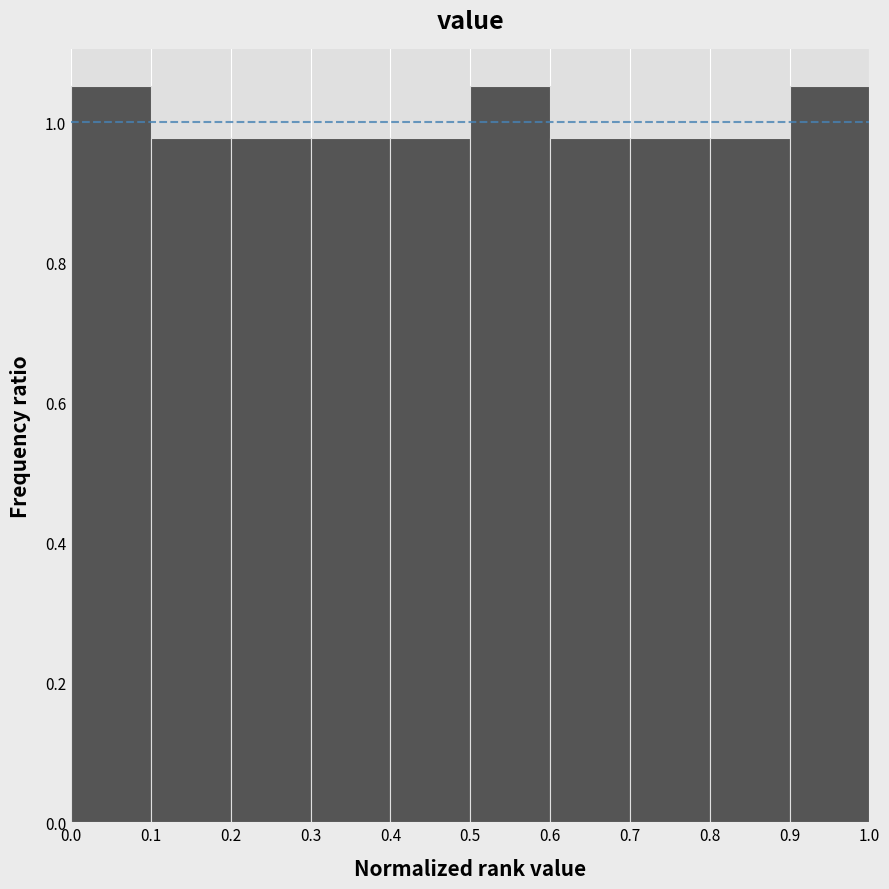

Reading left to right, list every bar in this chart as the range it spans on the x-axis followed by its height. The values are not printed on the chart, so give them approximately, as read against the axis.

0.0 to 0.1: 1.06
0.1 to 0.2: 0.98
0.2 to 0.3: 0.98
0.3 to 0.4: 0.98
0.4 to 0.5: 0.98
0.5 to 0.6: 1.06
0.6 to 0.7: 0.98
0.7 to 0.8: 0.98
0.8 to 0.9: 0.98
0.9 to 1.0: 1.06